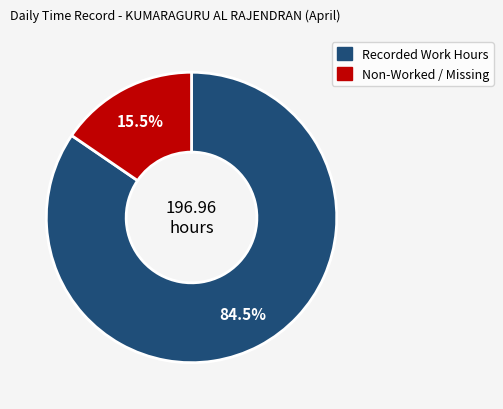

Is there any slice that represents more than half of the pie?

Yes